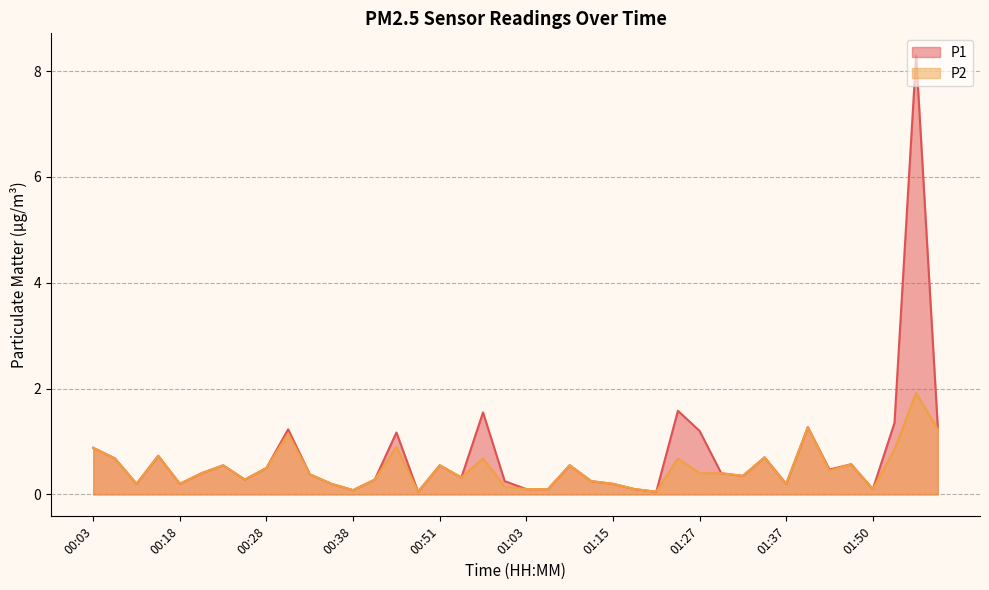

What are all the series names shown in the legend?

P1, P2